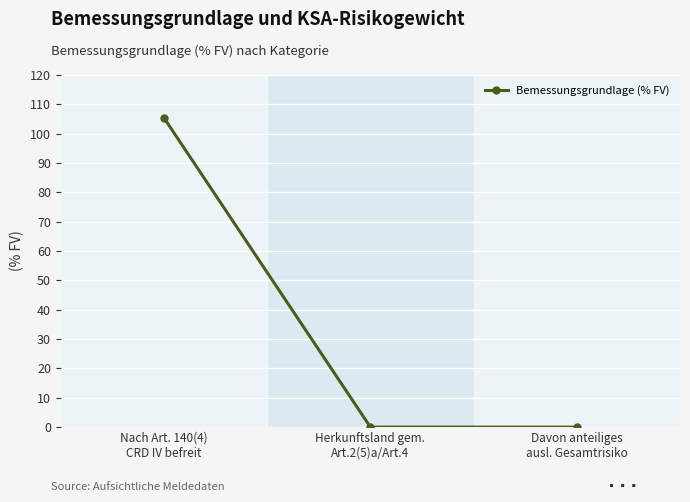

The chart shows a value of 46.1 at Davon anteiliges
ausl. Gesamtrisiko. True or false?

False